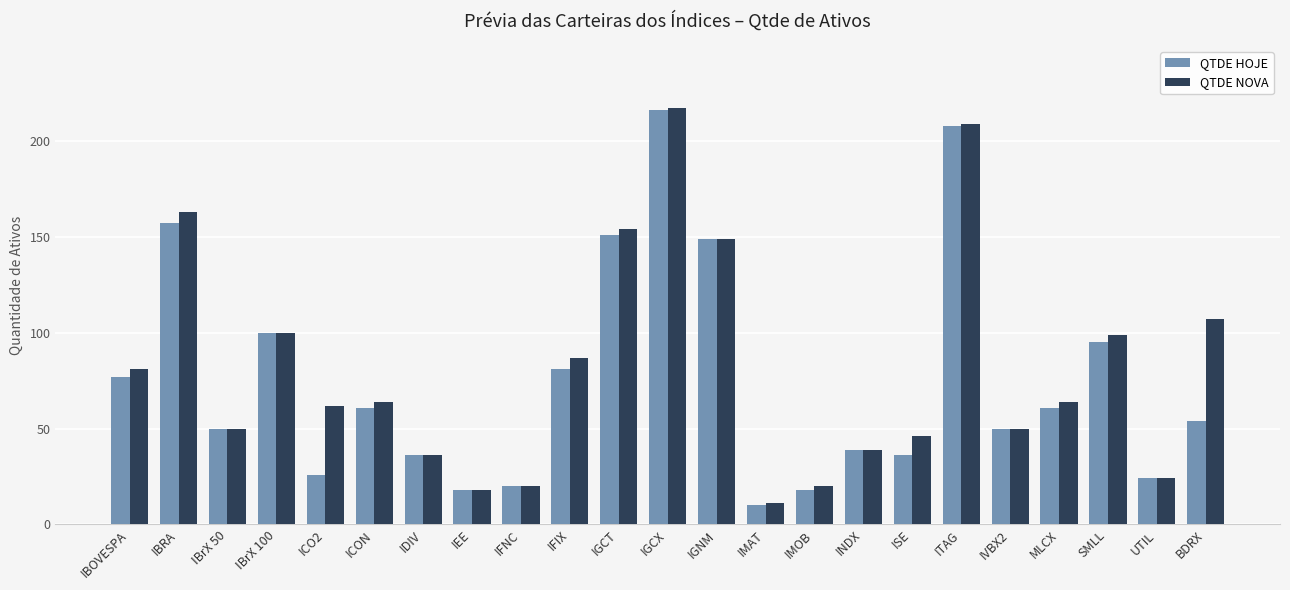

What is the spread (max minus min) of values at ICO2?

36